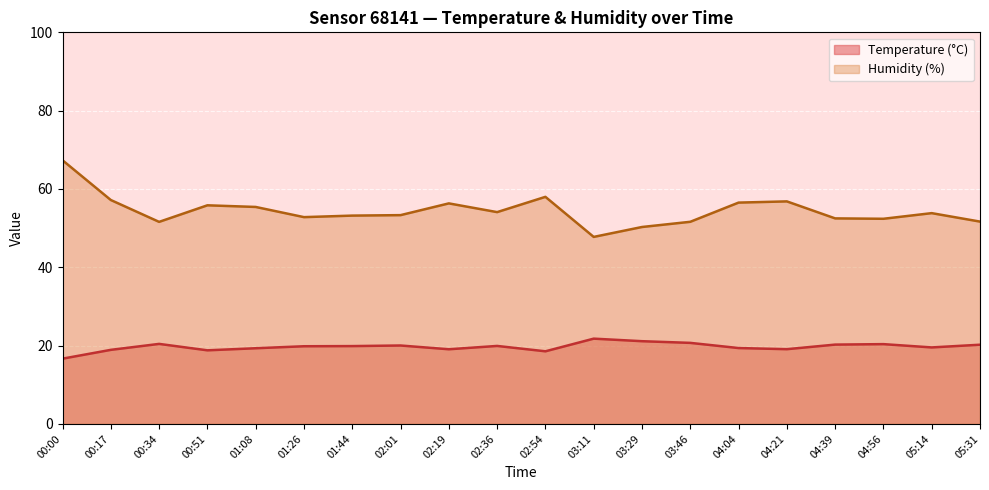

Reading left to right, what are all the values shown in this chart?

Temperature (°C): 00:00=16.7	00:17=18.9	00:34=20.4	00:51=18.8	01:08=19.3	01:26=19.8	01:44=19.9	02:01=20.0	02:19=19.1	02:36=19.9	02:54=18.6	03:11=21.8	03:29=21.1	03:46=20.7	04:04=19.4	04:21=19.1	04:39=20.3	04:56=20.4	05:14=19.5	05:31=20.2
Humidity (%): 00:00=67.3	00:17=57.2	00:34=51.6	00:51=55.8	01:08=55.4	01:26=52.8	01:44=53.2	02:01=53.3	02:19=56.3	02:36=54.1	02:54=58.0	03:11=47.8	03:29=50.3	03:46=51.6	04:04=56.5	04:21=56.8	04:39=52.5	04:56=52.4	05:14=53.8	05:31=51.7